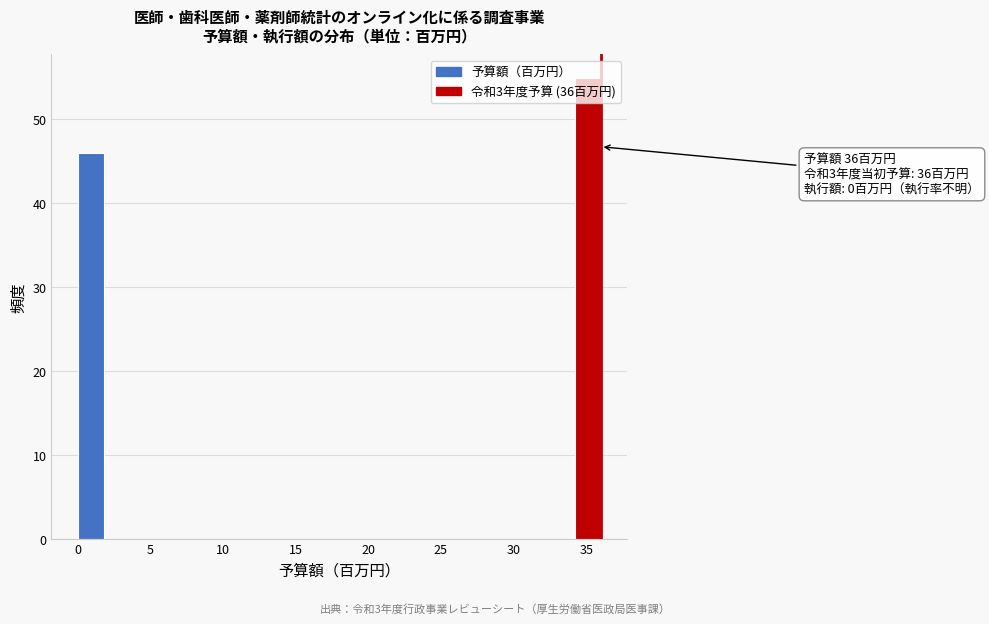

Read against the x-axis, roughly where is the centre of the tallest bar?

35.0